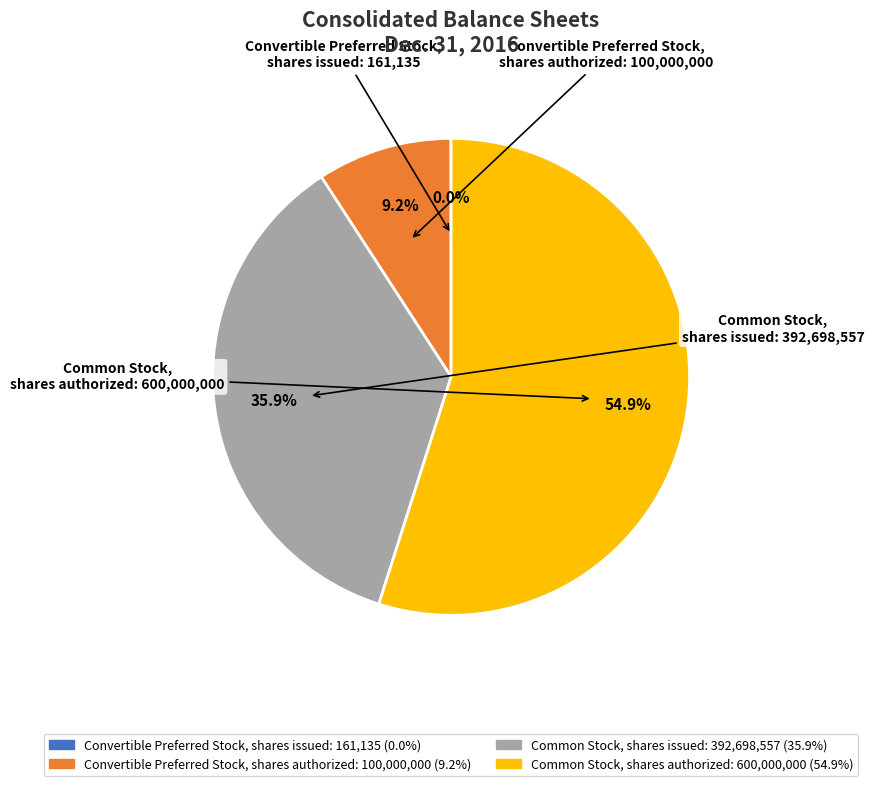

What is the largest slice in the pie chart?

Common Stock, shares authorized